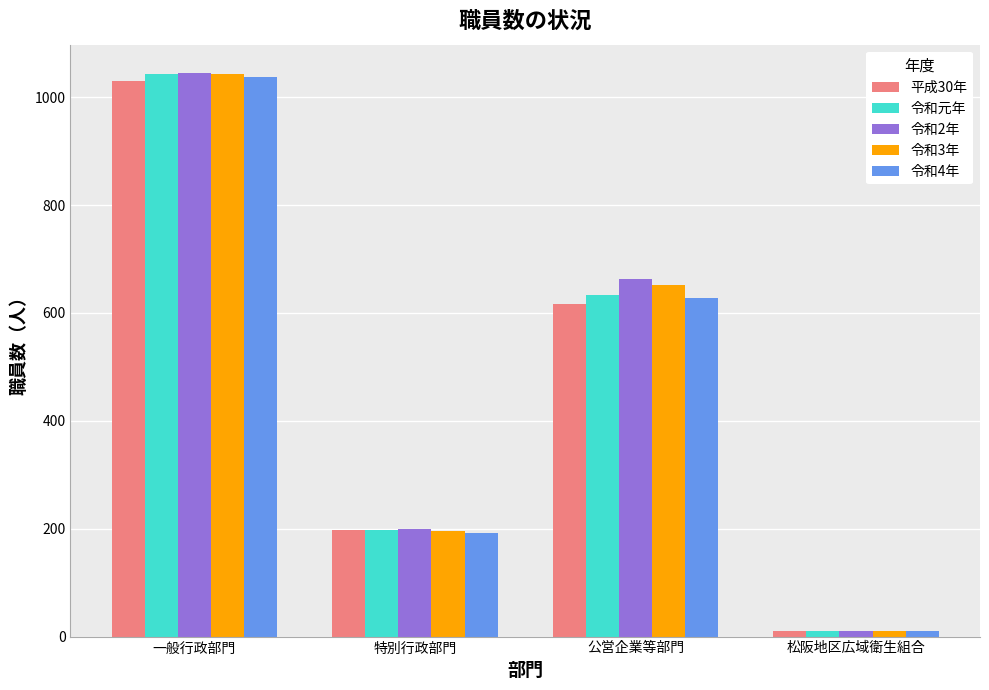

What position from the left is 特別行政部門?

2